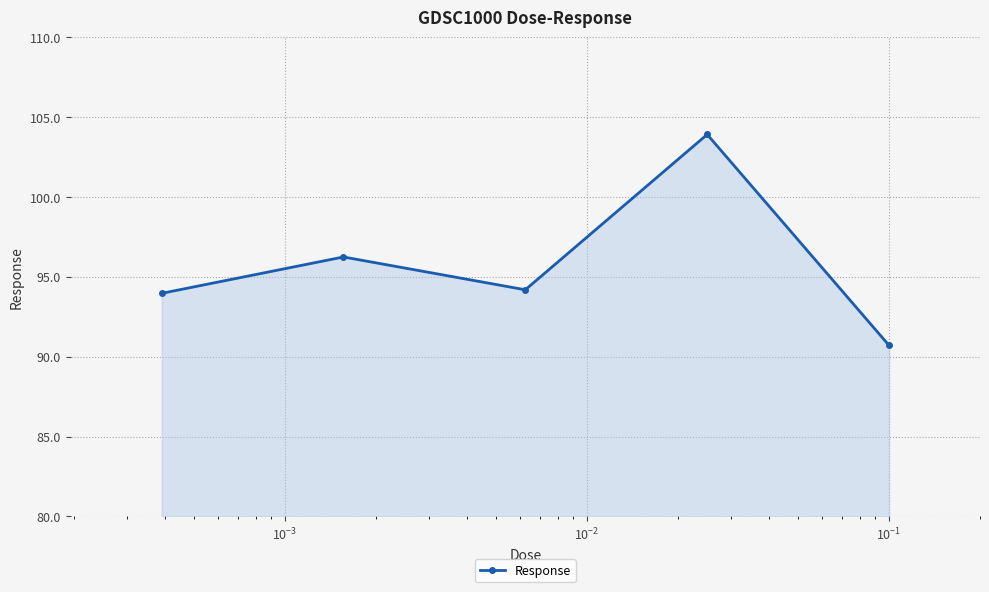

What is the maximum value shown in the chart?

103.9